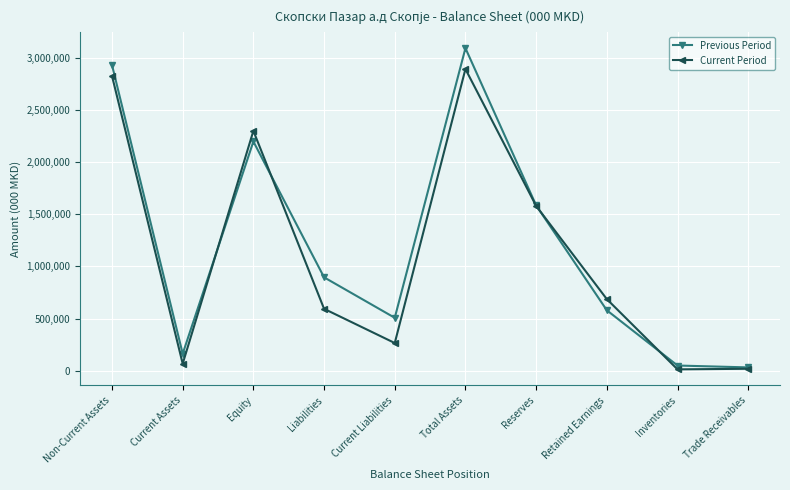

Where does the Previous Period series first go above 895327?

Non-Current Assets